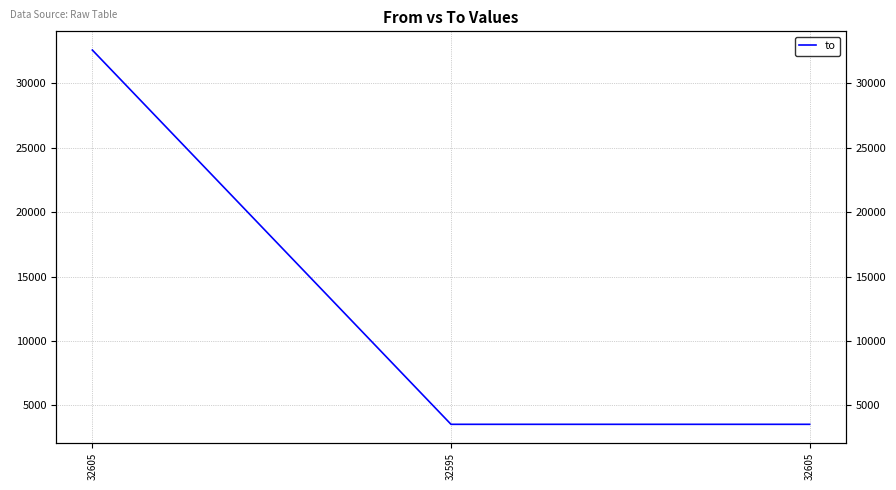

What is the label of the 3rd point from the right?

32605